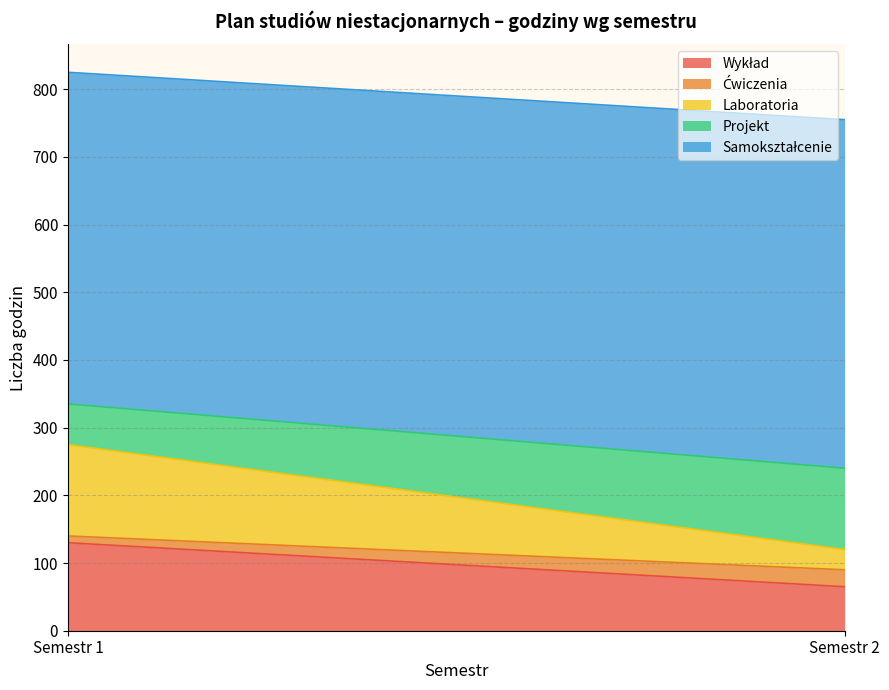

What is the sum of all Samokształcenie (Niestacjonarne) values?

1005